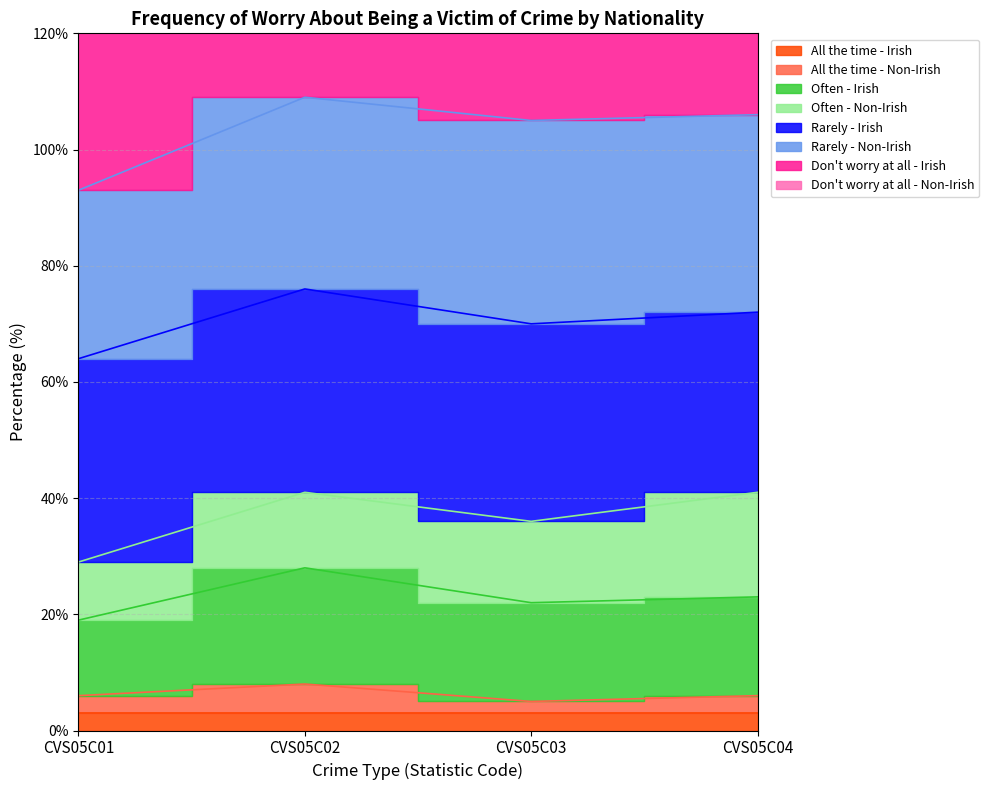

Is the value of All the time - Non-Irish at CVS05C02 greater than the value of Often - Irish at CVS05C04?

No